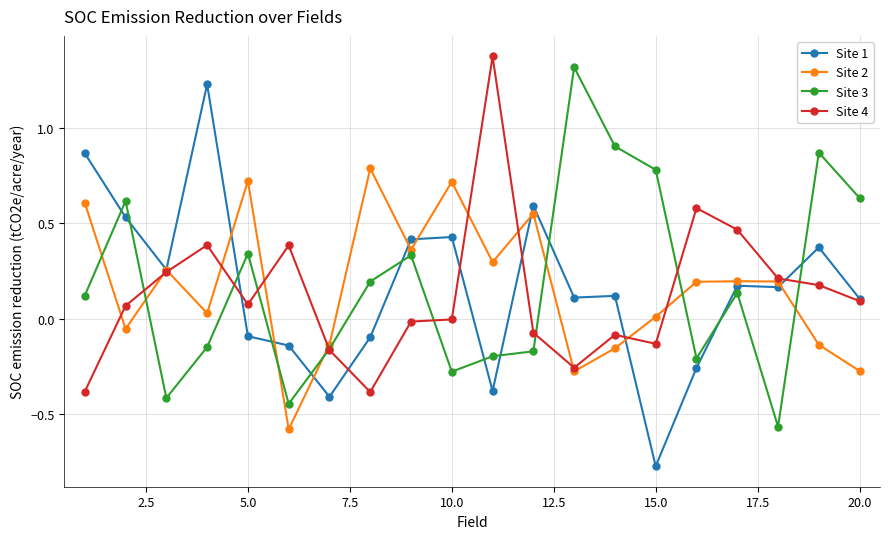

True or false: Site 1 has more than 2 interior local peaks.

True